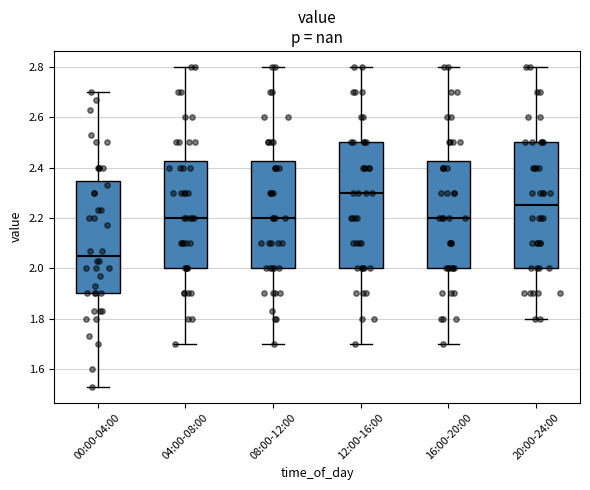

Reading left to right, transcribe this box plot: for each box, give where its median line is, the range the box spans, and where its two whiskers end, as read against the y-axis. The values are not printed on the chart, so give them approximately, as read against the axis.

00:00-04:00: median 2.06, box 1.90 to 2.34, whiskers 1.54 to 2.70
04:00-08:00: median 2.20, box 2.00 to 2.42, whiskers 1.70 to 2.80
08:00-12:00: median 2.20, box 2.00 to 2.42, whiskers 1.70 to 2.80
12:00-16:00: median 2.30, box 2.00 to 2.50, whiskers 1.70 to 2.80
16:00-20:00: median 2.20, box 2.00 to 2.42, whiskers 1.70 to 2.80
20:00-24:00: median 2.26, box 2.00 to 2.50, whiskers 1.80 to 2.80